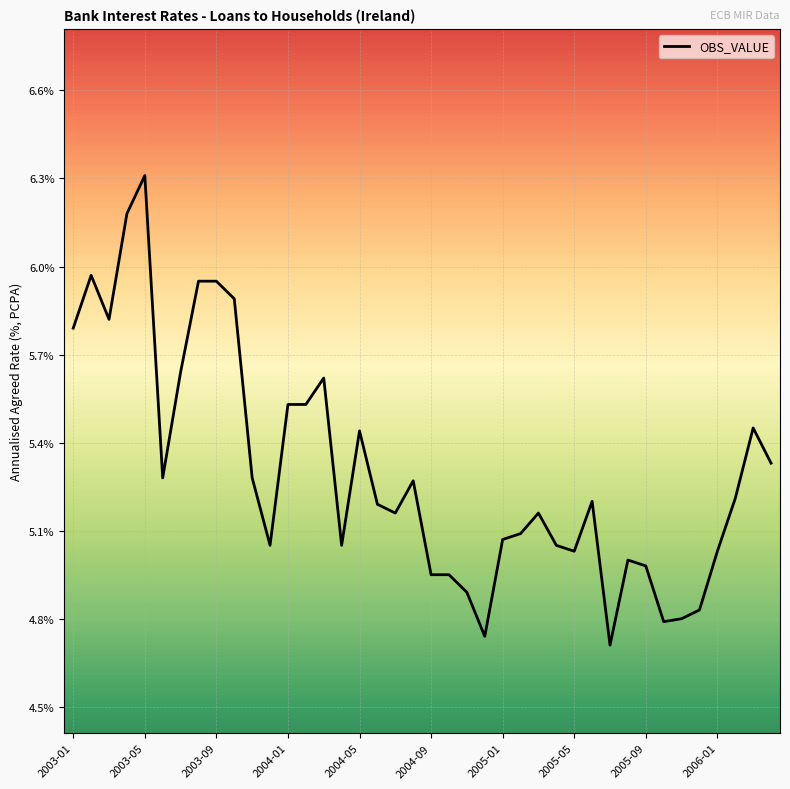

What is the difference between the maximum and minimum values?

1.6